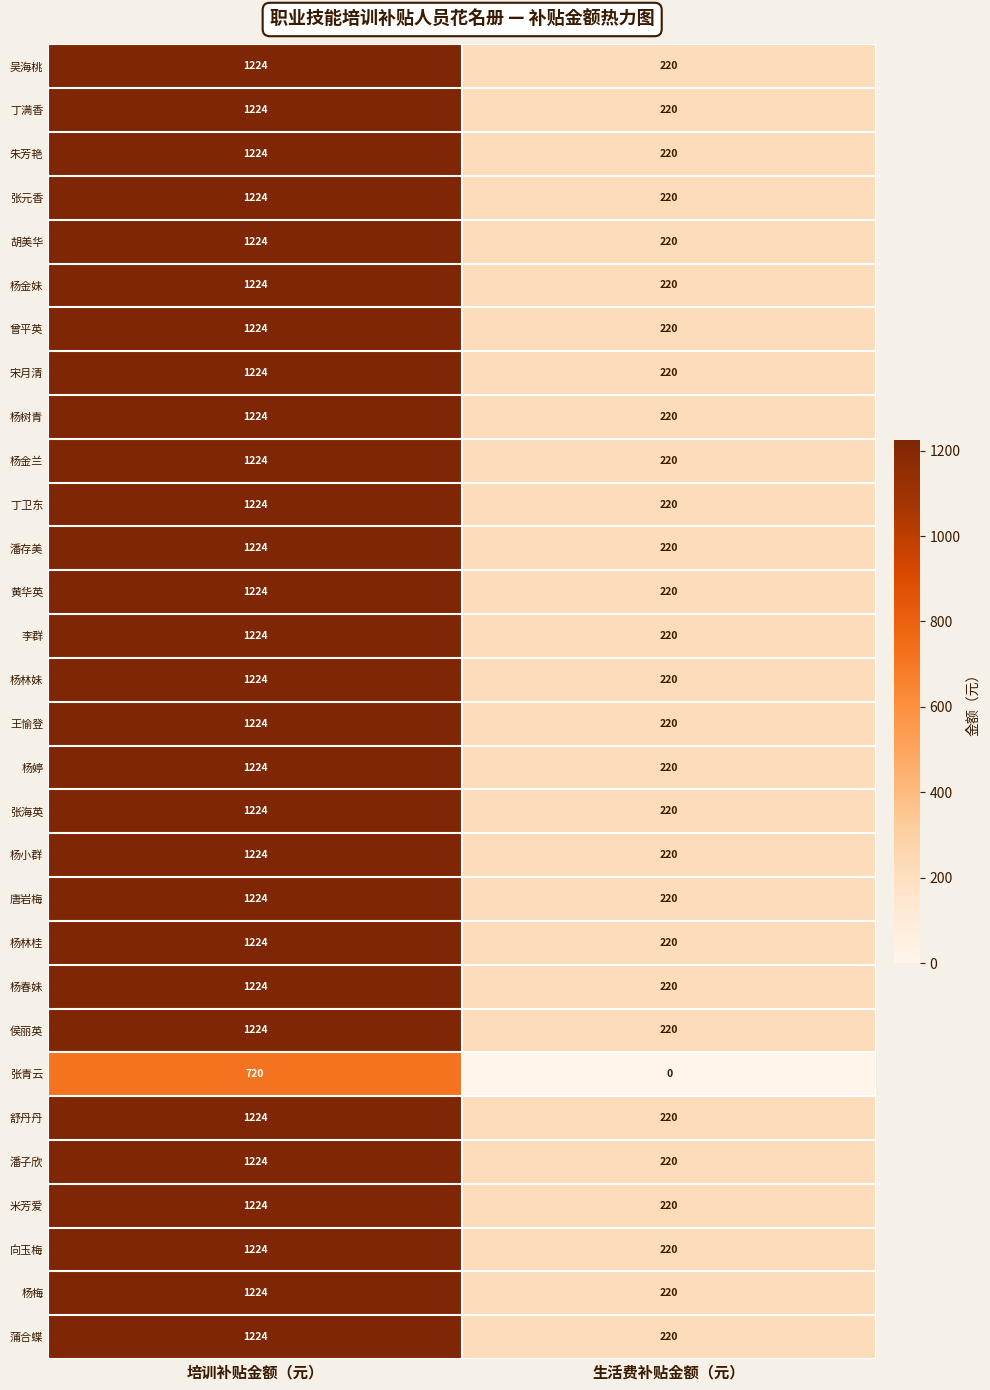

At which category is the sum across all series the highest?

培训补贴金额（元）